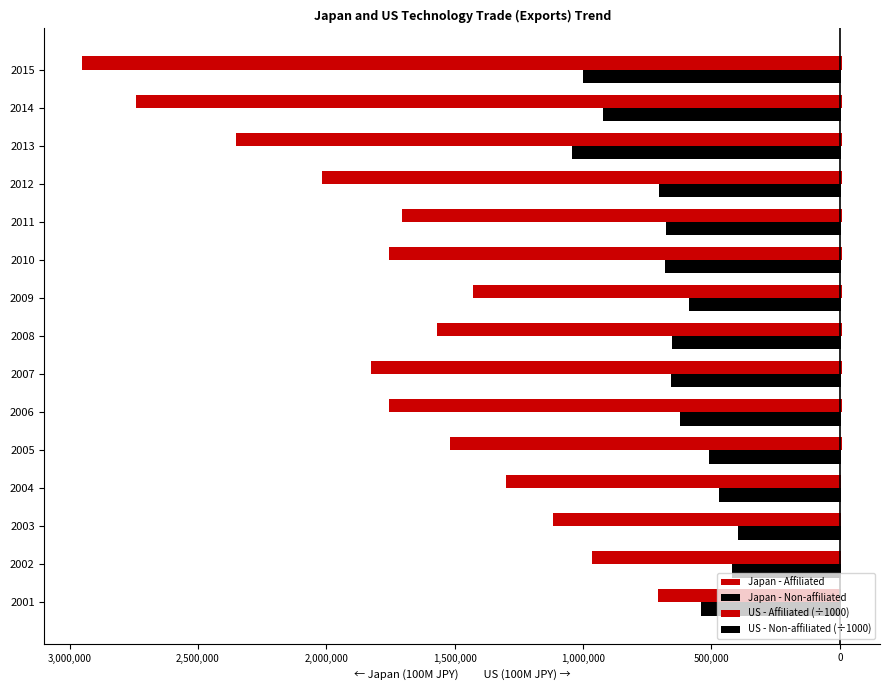

What is the value of the US - Non-affiliated (÷1000) bar at the 7th from the left?

4176.7